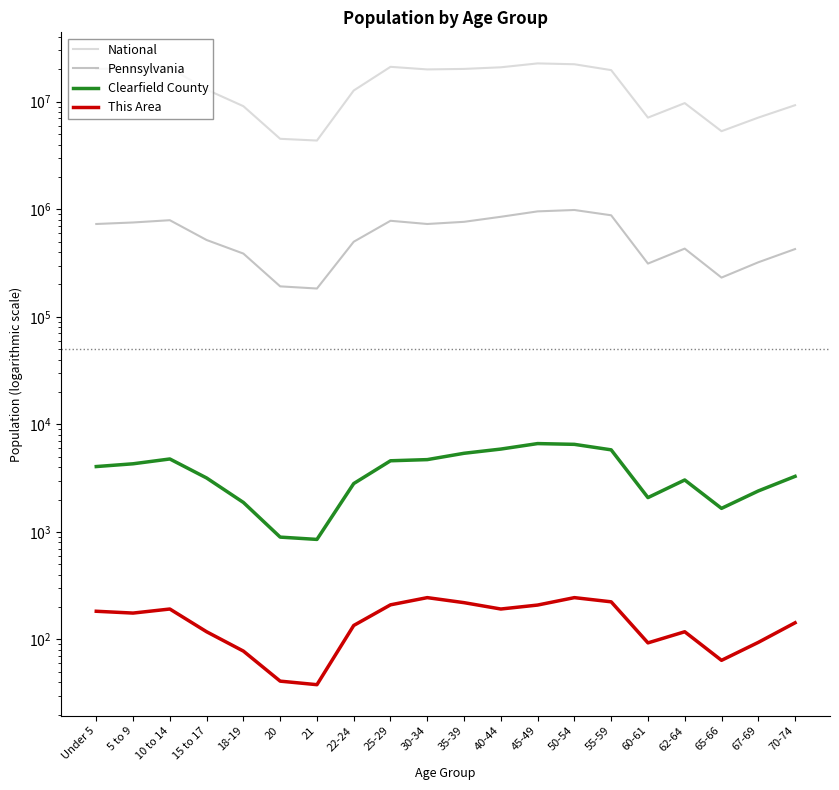

The value of Clearfield County at 45-49 is 1883. True or false?

False